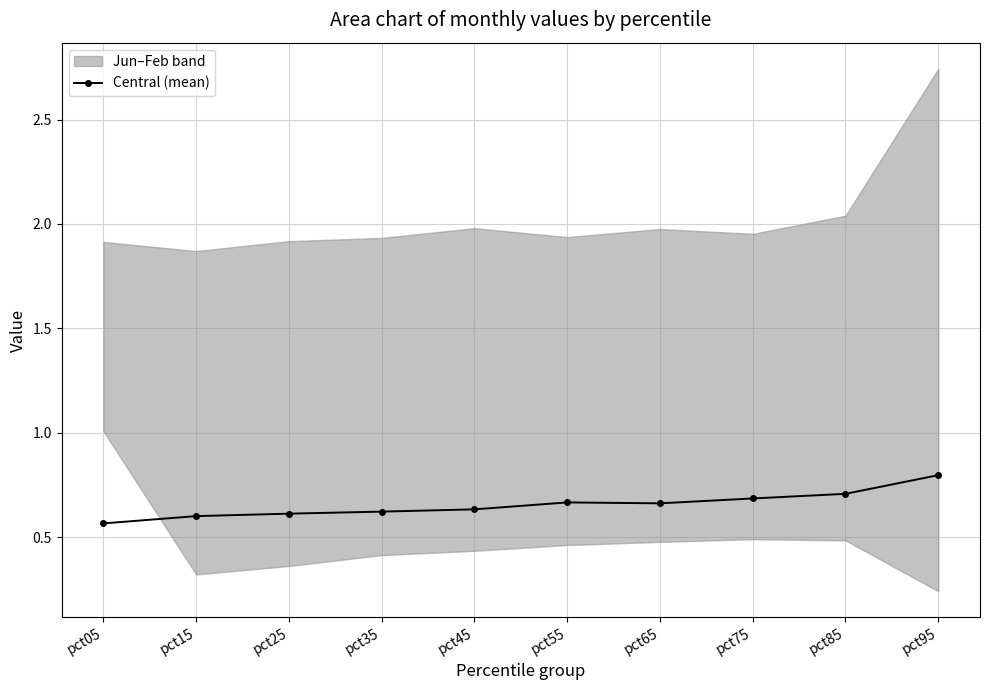

Which label corresponds to the smallest value in the chart?

pct05